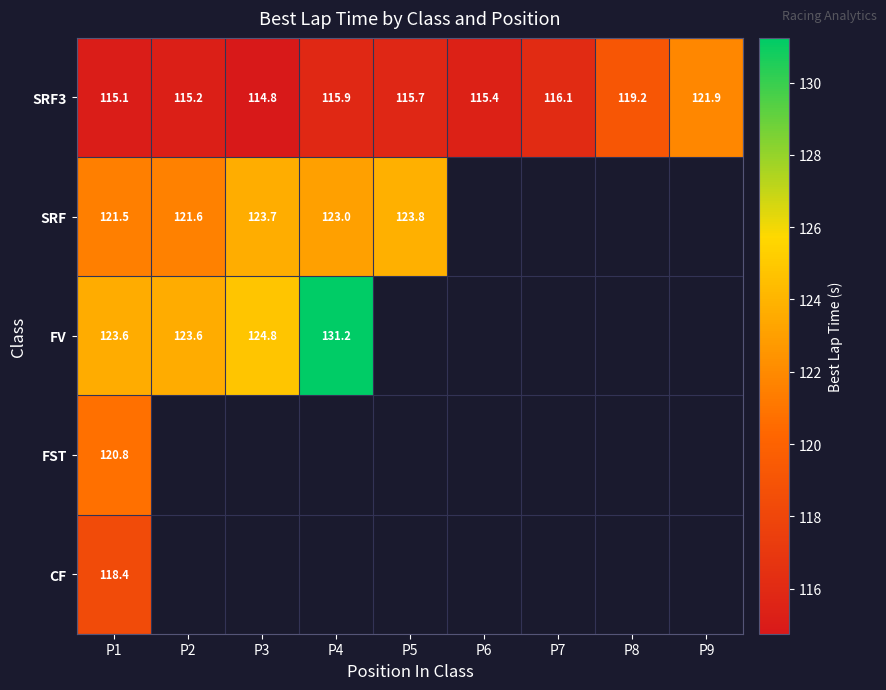

Which series changed the most between P6 and P8?

SRF3